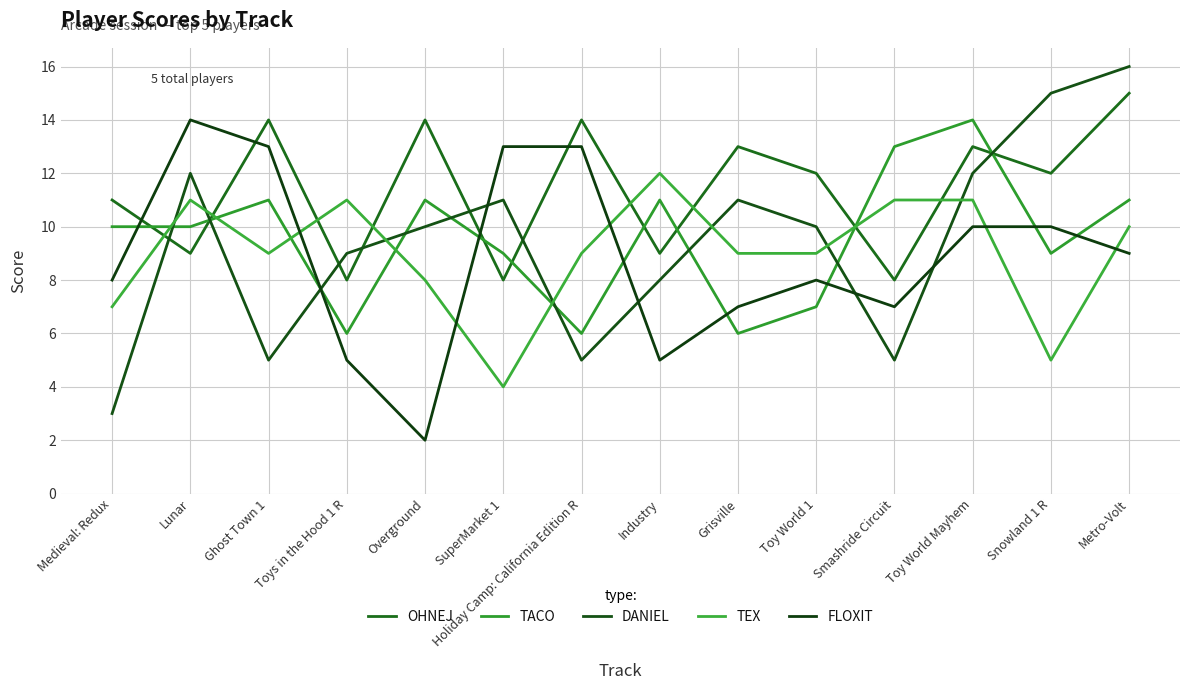

What is the difference between the TEX values at Industry and Snowland 1 R?

7